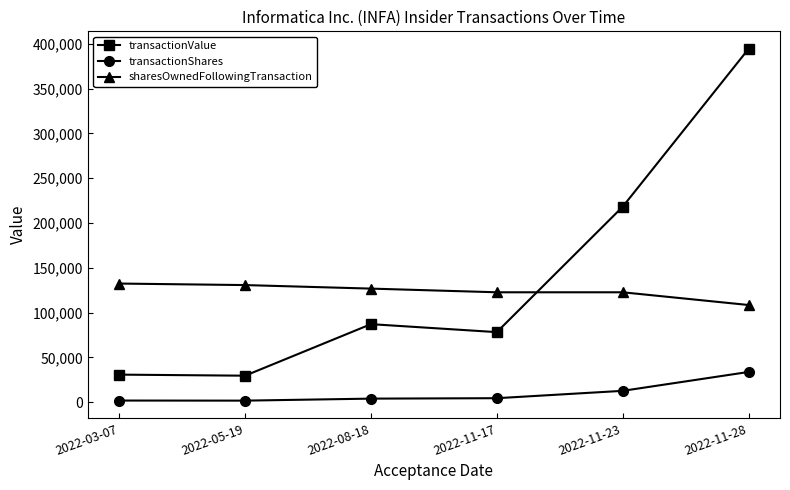

At how many categories does at least one series exceed 221400?

1